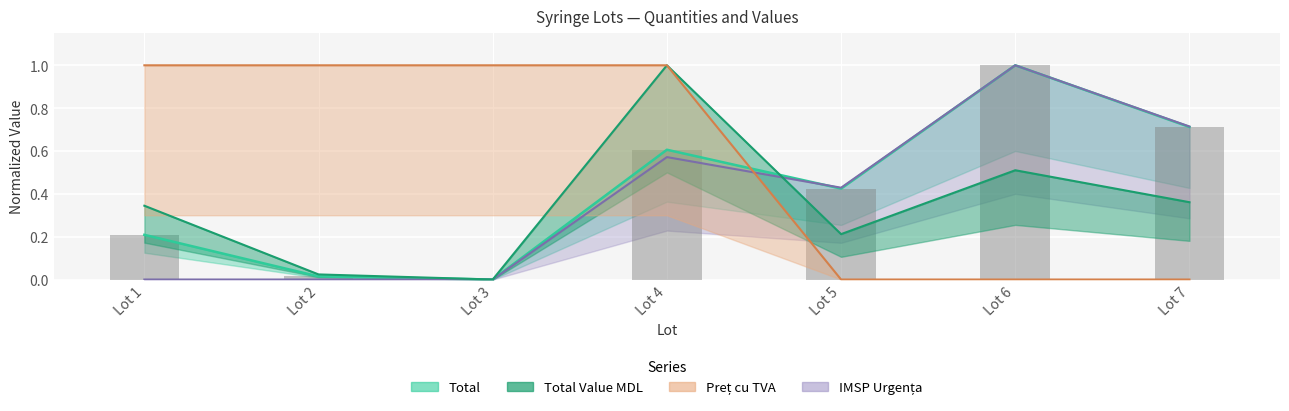

How many data points in Pret cu TVA are less than 1?

3